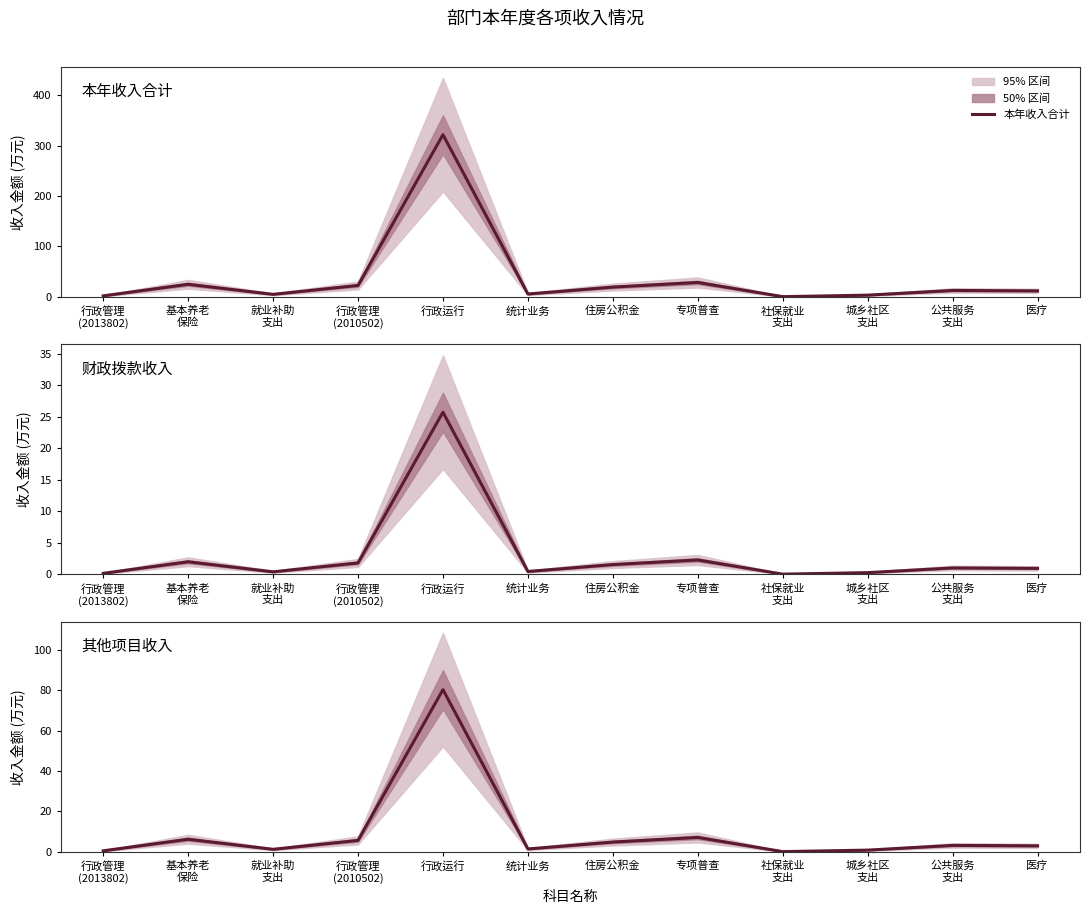

Reading right to left, transcribe all the data shown in this chart.

本年收入合计: 医疗=11.9	公共服务
支出=12.7	城乡社区
支出=3.4	社保就业
支出=0.4	专项普查=28.5	住房公积金=19.4	统计业务=5.7	行政运行=321.4	行政管理
(2010502)=22.6	就业补助
支出=5.0	基本养老
保险=24.9	行政管理
(2013802)=2.0
财政拨款收入: 医疗=1.0	公共服务
支出=1.0	城乡社区
支出=0.3	社保就业
支出=0.0	专项普查=2.3	住房公积金=1.5	统计业务=0.5	行政运行=25.7	行政管理
(2010502)=1.8	就业补助
支出=0.4	基本养老
保险=2.0	行政管理
(2013802)=0.2
其他项目收入: 医疗=3.0	公共服务
支出=3.2	城乡社区
支出=0.8	社保就业
支出=0.1	专项普查=7.1	住房公积金=4.8	统计业务=1.4	行政运行=80.4	行政管理
(2010502)=5.7	就业补助
支出=1.2	基本养老
保险=6.2	行政管理
(2013802)=0.5